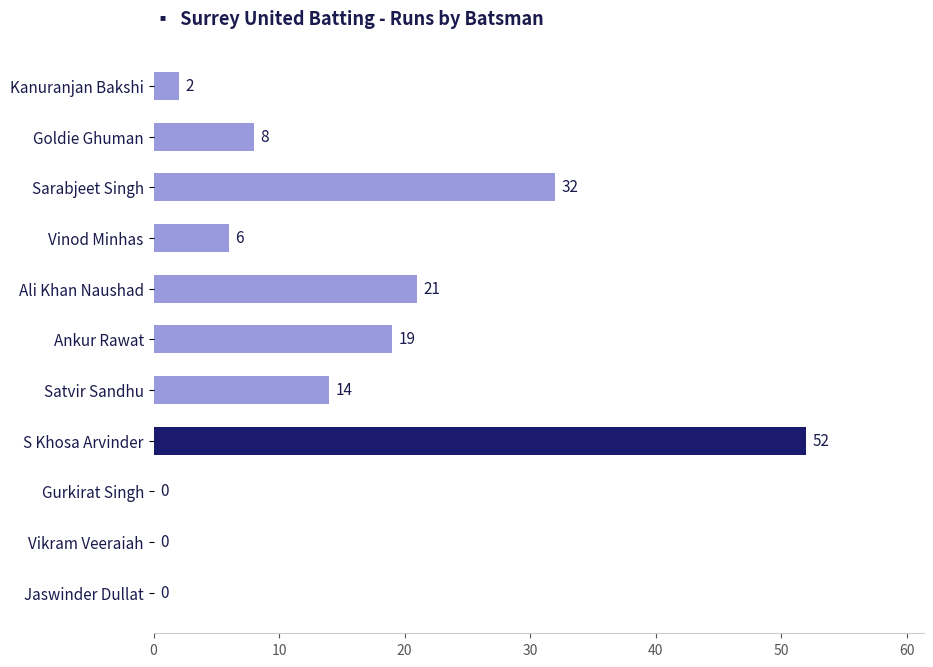

What is the sum of all values?

154